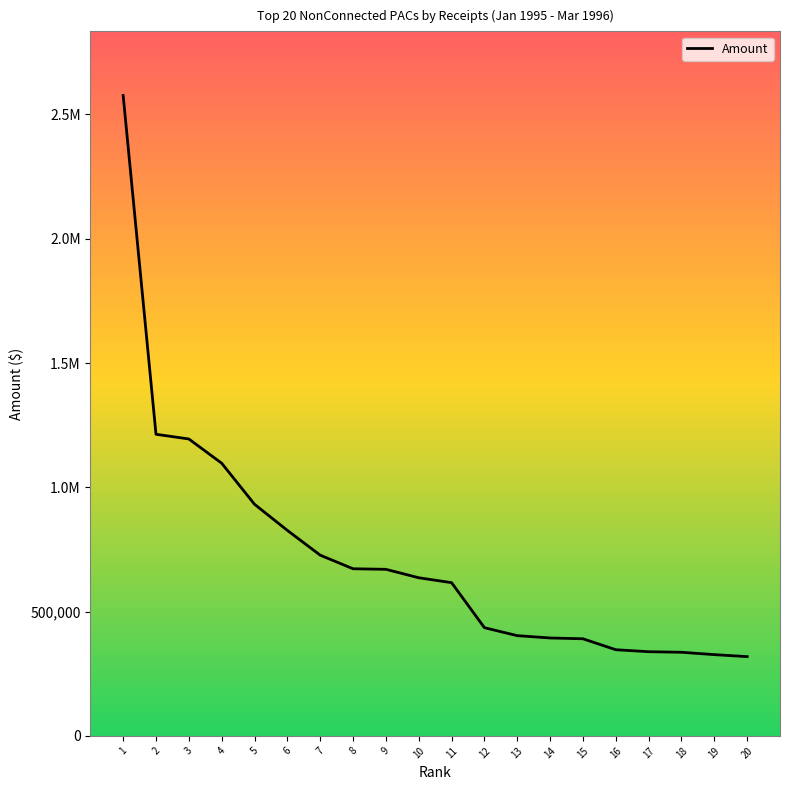

What is the average value?

722573